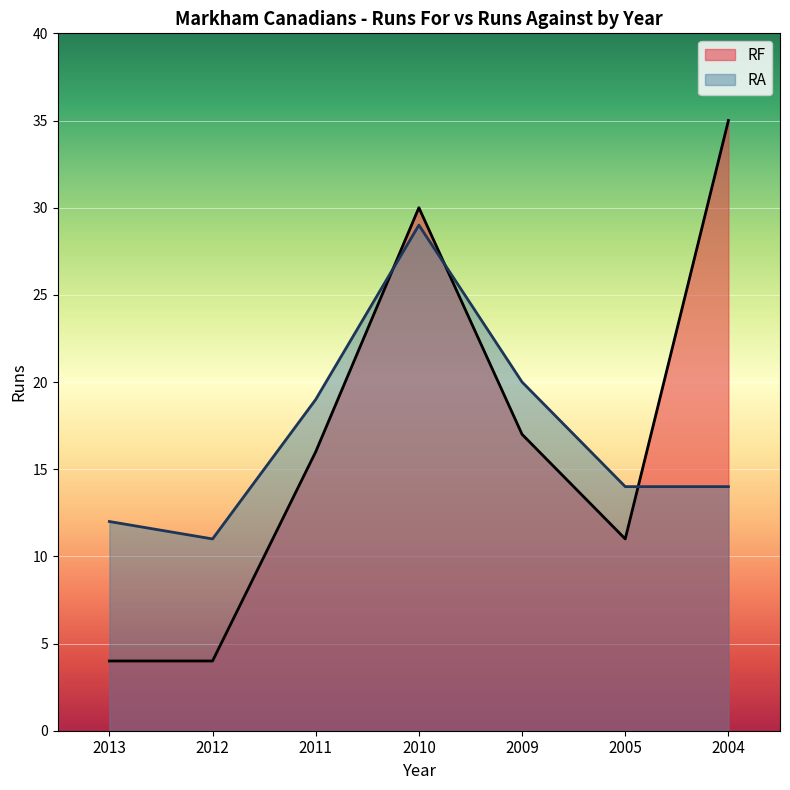

At which label does RF reach its minimum?

2013